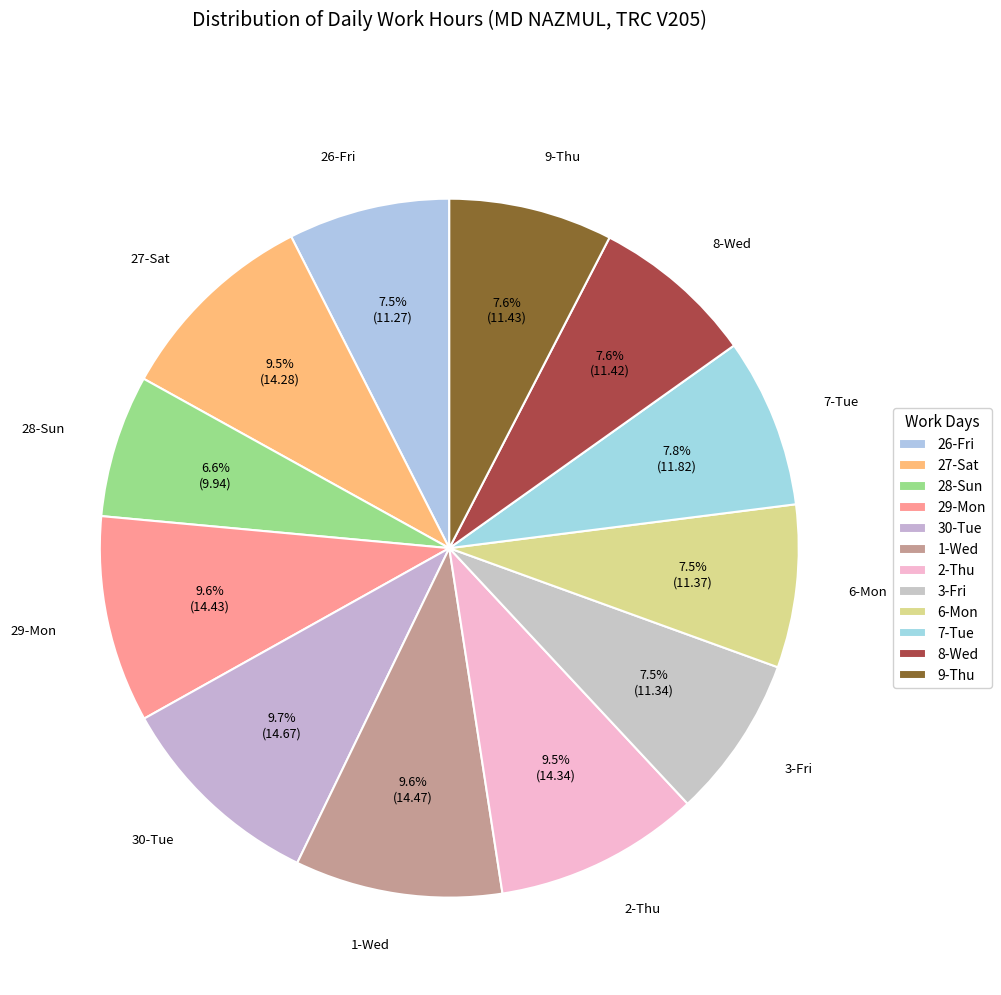

How many slices are in this pie chart?

12